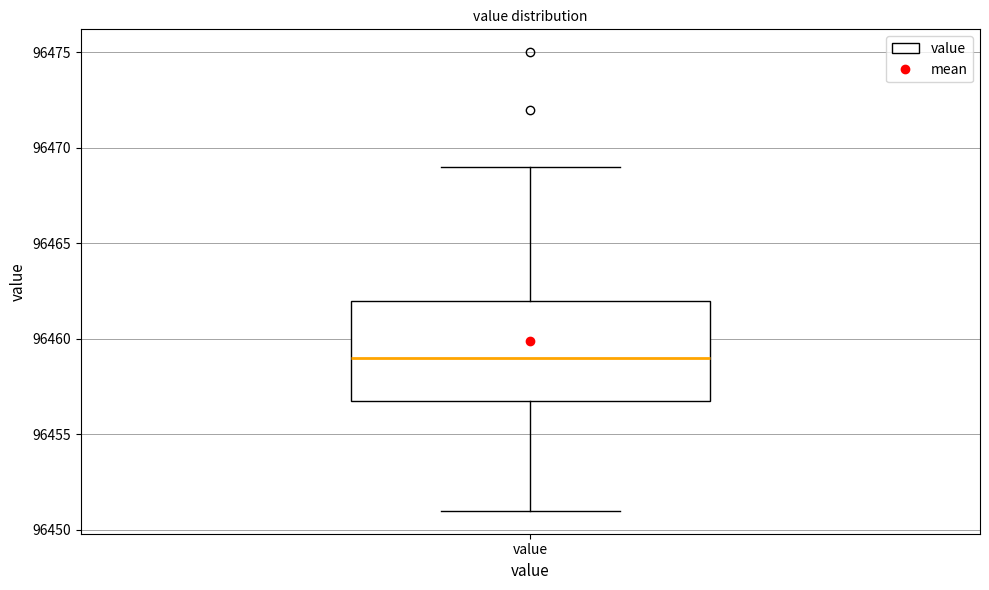

Where is the upper edge of the box for value on the y-axis? The values are not printed on the chart, so give them approximately, as read against the axis.

96462